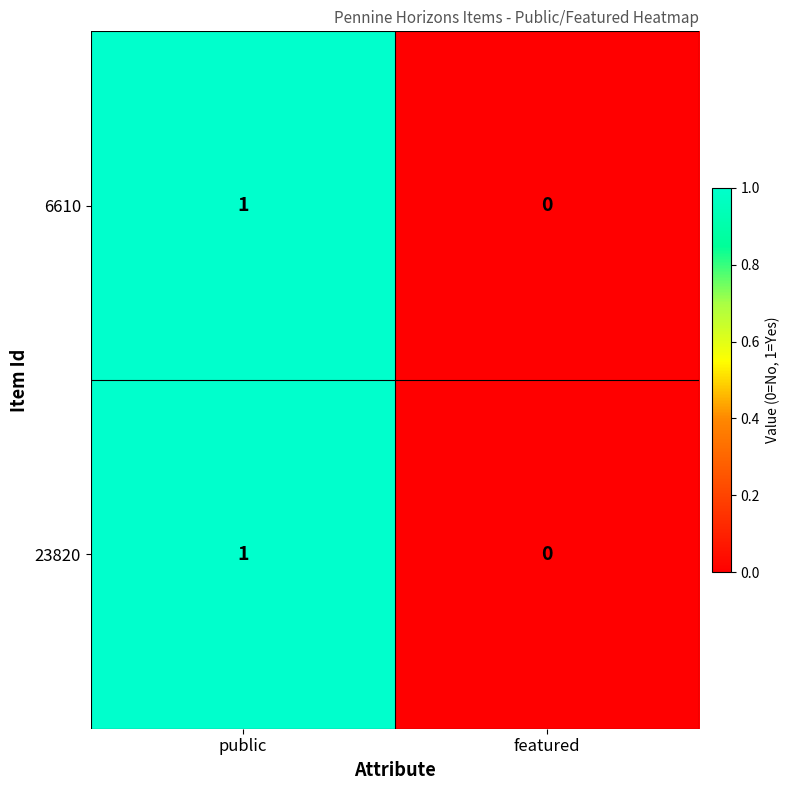

Reading right to left, transcribe all the data shown in this chart.

6610: 0	1
23820: 0	1